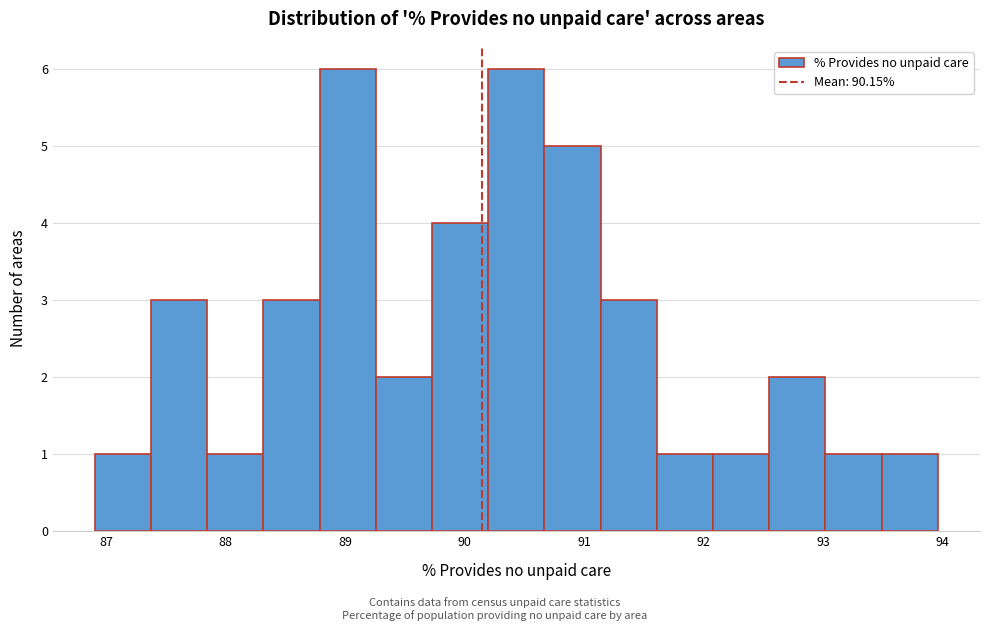

What is the height of the bar covering 92.5 to 93.0 on the x-axis? Neither the bar edges nor the heights are printed on the chart, so give them approximately, as read against the axes.

2